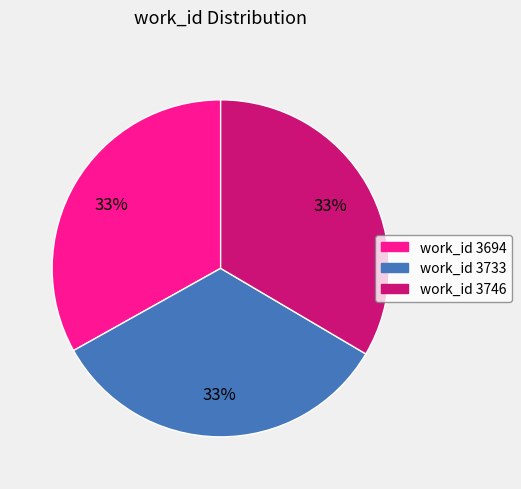

Does any single category account for the majority?

No